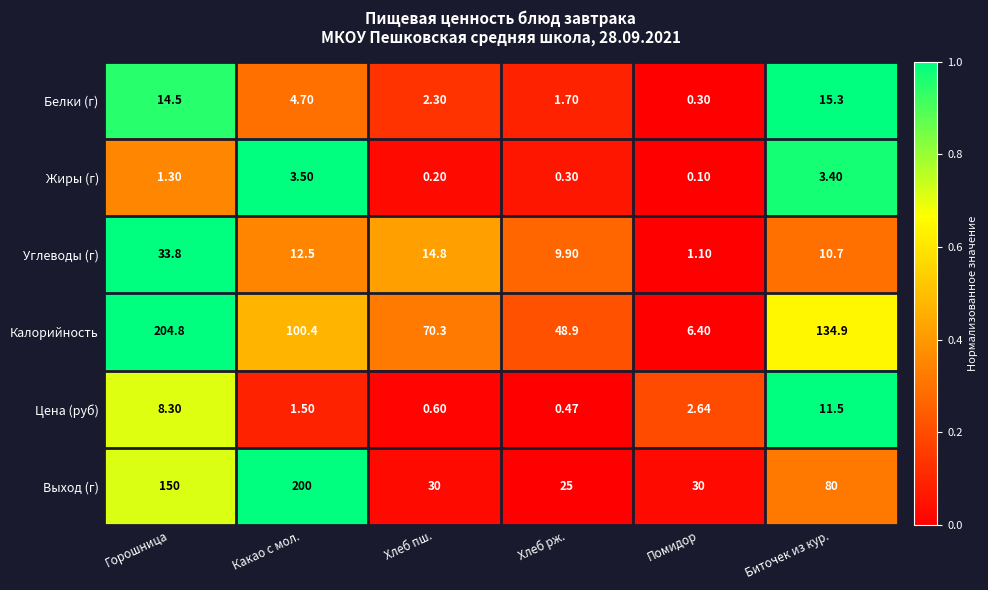

Which category has the highest value in the Жиры (г) series?

Какао с мол.